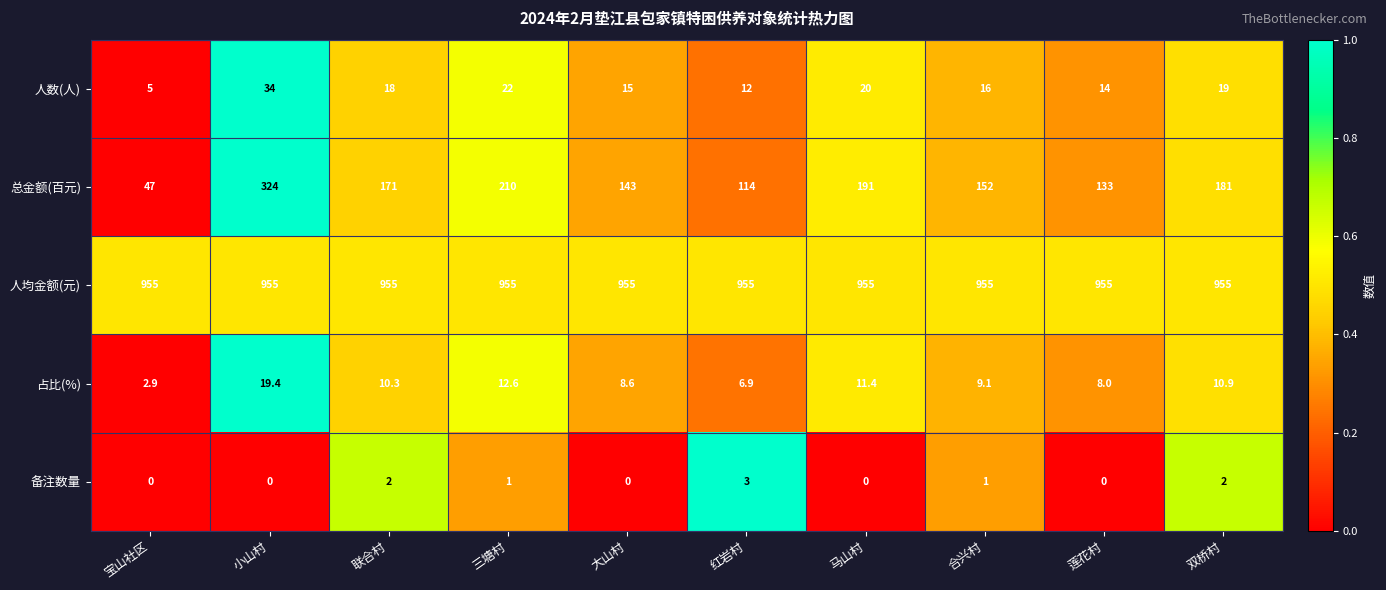

What is the sum of all 人均金额(元) values?

9550.0